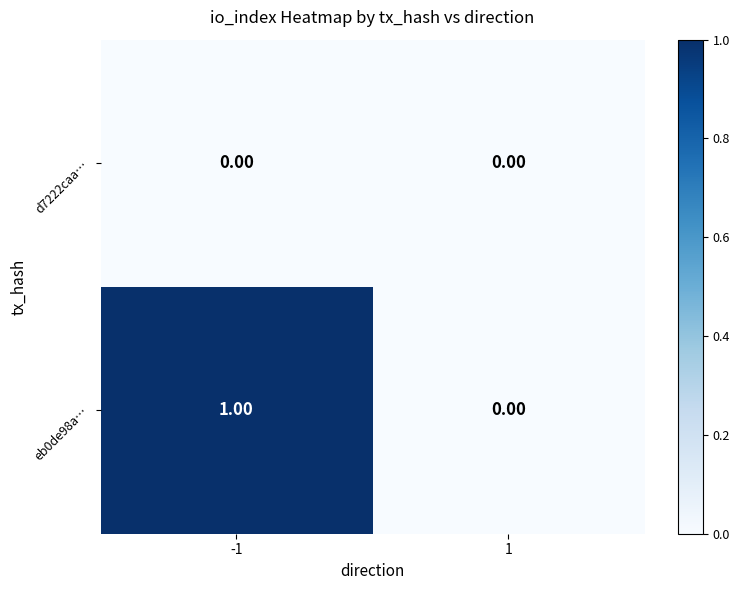

Between -1 and 1, which series saw the biggest shift?

eb0de98a…